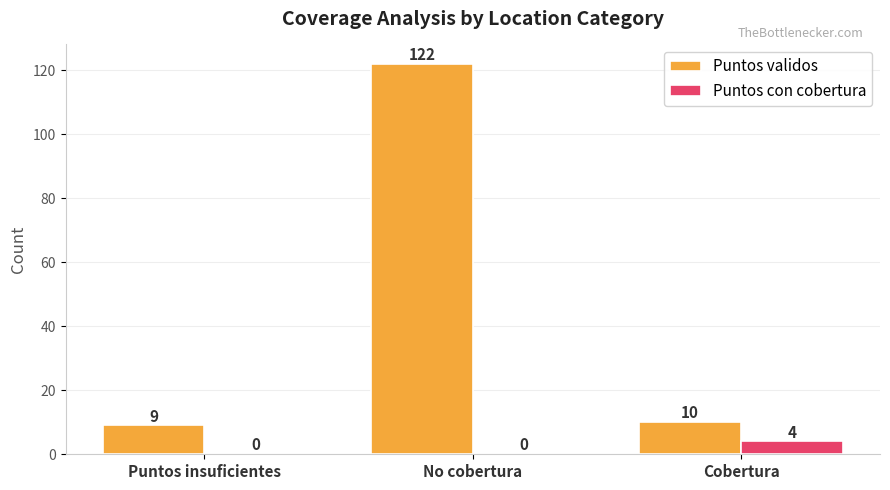

Which series has the largest range (max minus min)?

Puntos validos